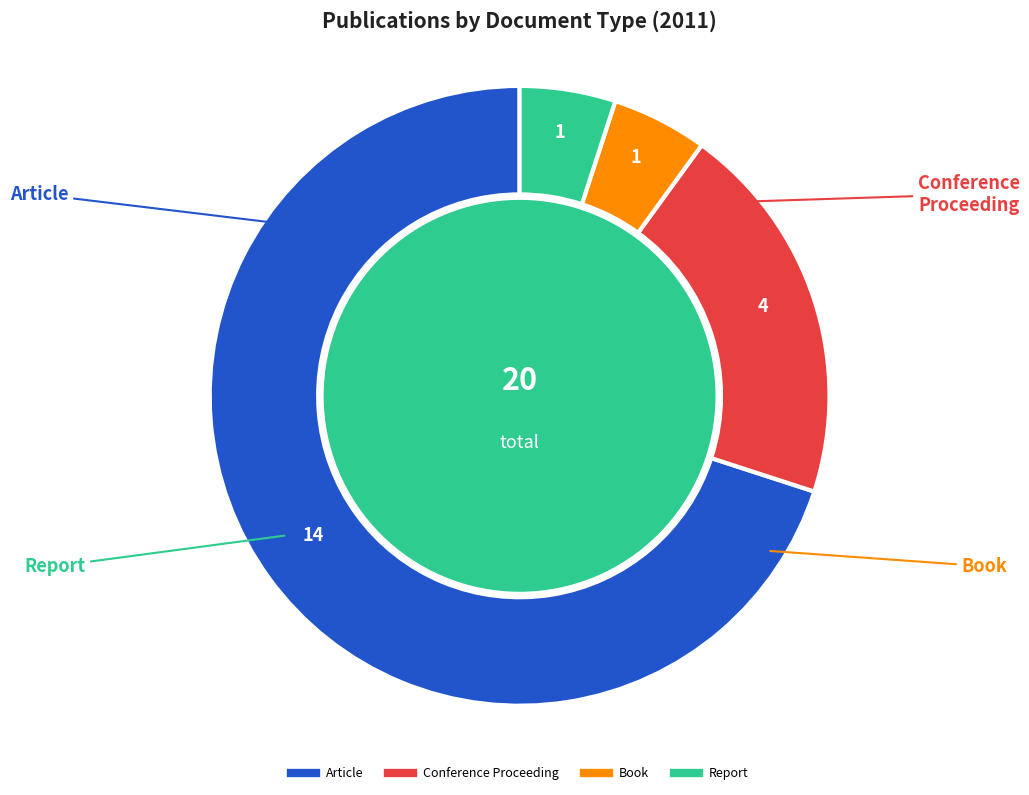

How many slices are in this pie chart?

4